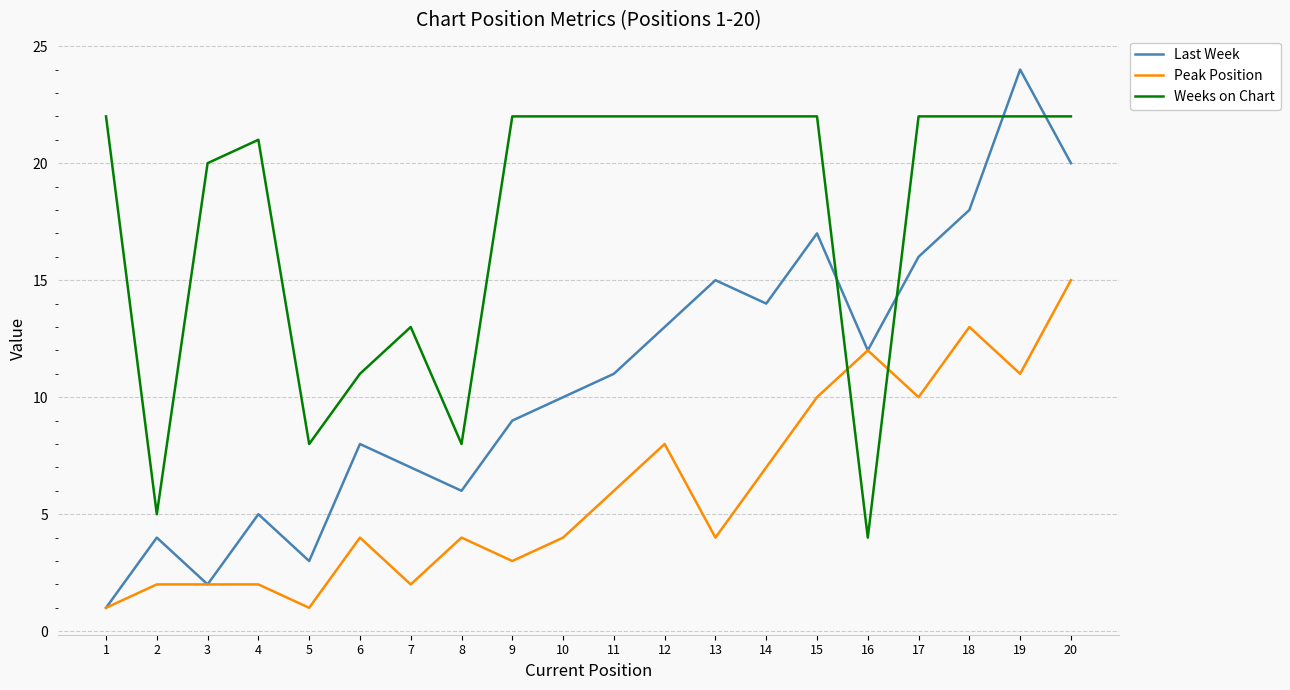

Which series has the largest total across all categories?

Weeks on Chart